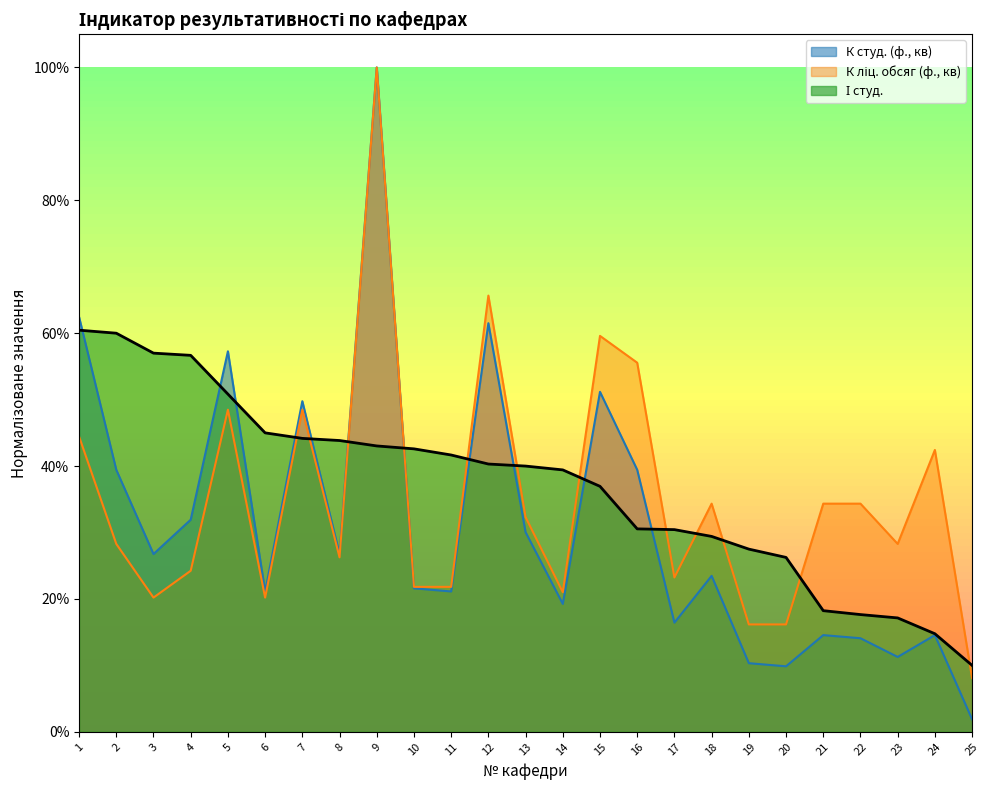

How many interior local peaks does the К ліц. обсяг (ф., кв) series have?

7